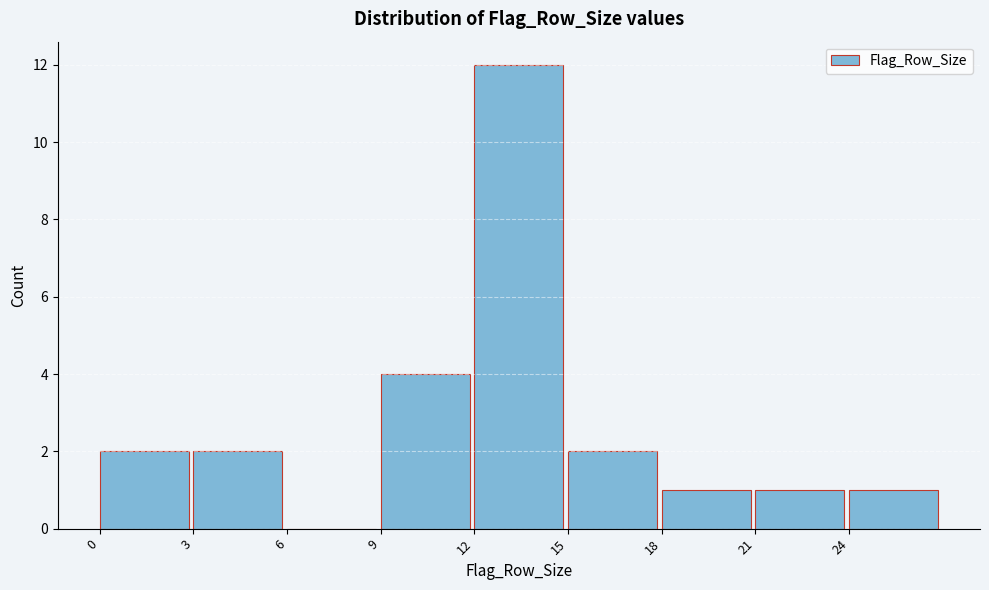

Over which range of the x-axis is the bar tallest?

12 to 15